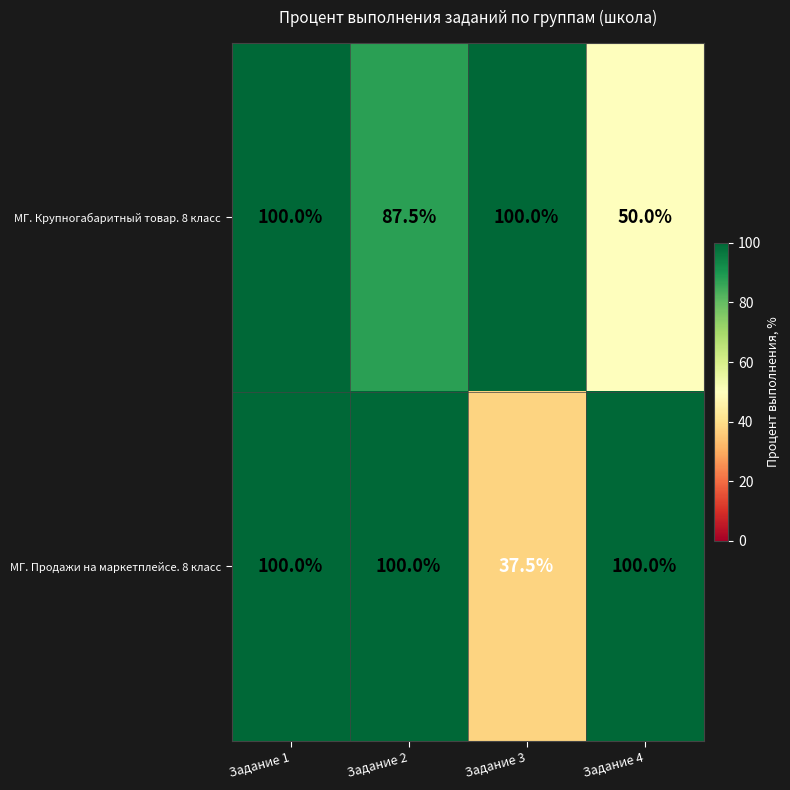

Rank the series at Задание 4 from highest to lowest value.

МГ. Продажи на маркетплейсе. 8 класс, МГ. Крупногабаритный товар. 8 класс